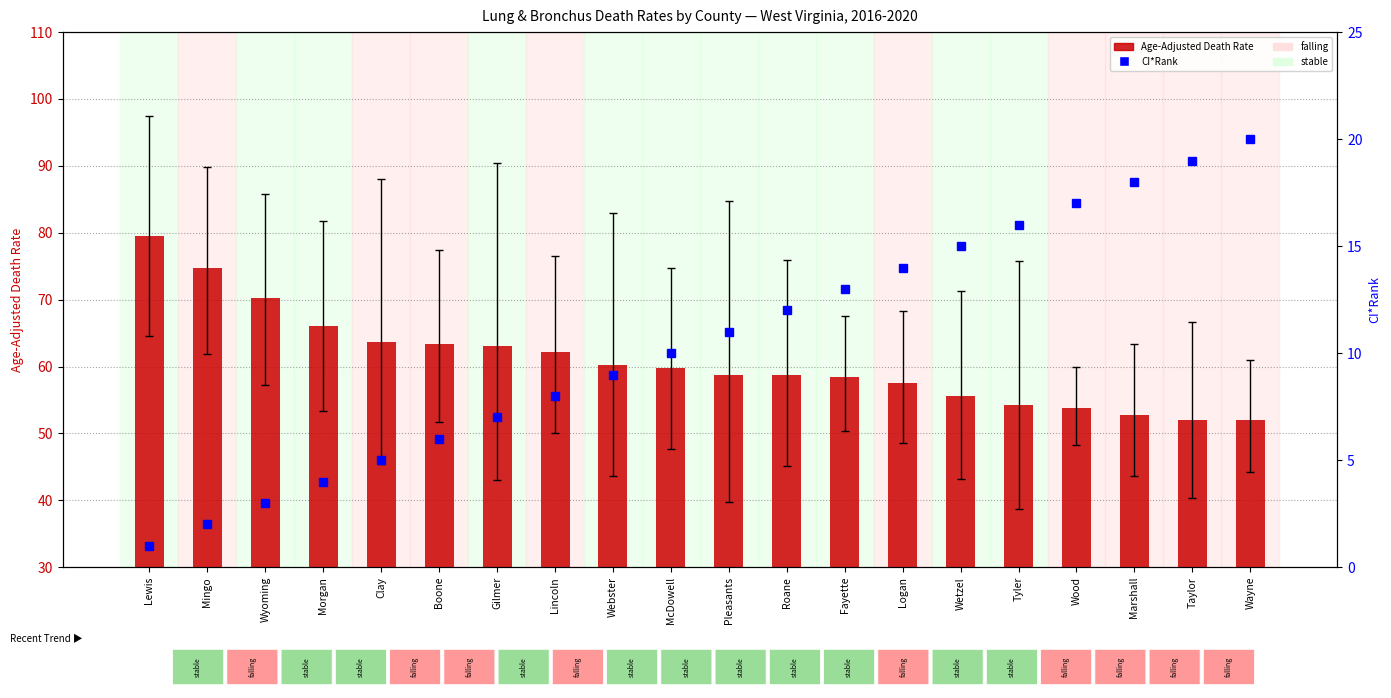

At which label does Age-Adjusted Death Rate reach its peak?

Lewis